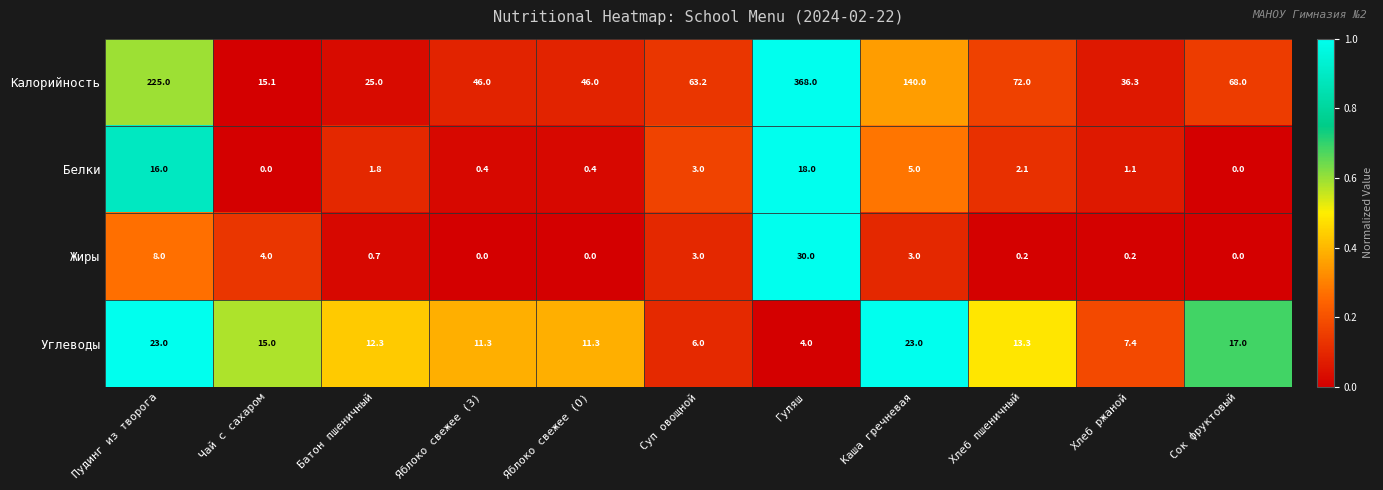

At how many categories does at least one series exceed 0?

11